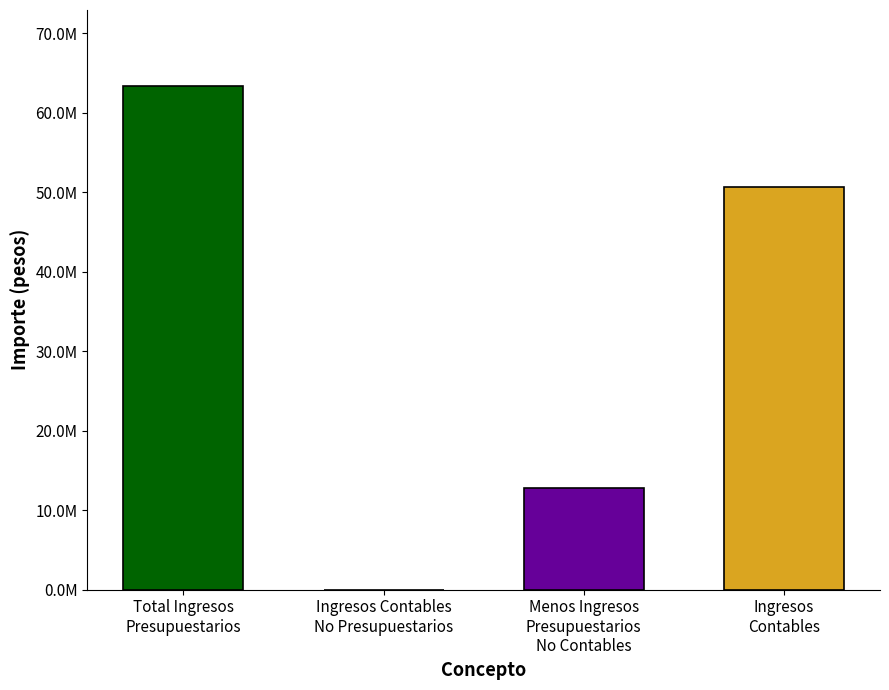

Reading left to right, what are all the values shown in this chart?

Total Ingresos
Presupuestarios=63402844.5	Ingresos Contables
No Presupuestarios=0.0	Menos Ingresos
Presupuestarios
No Contables=12765164.2	Ingresos
Contables=50637680.3